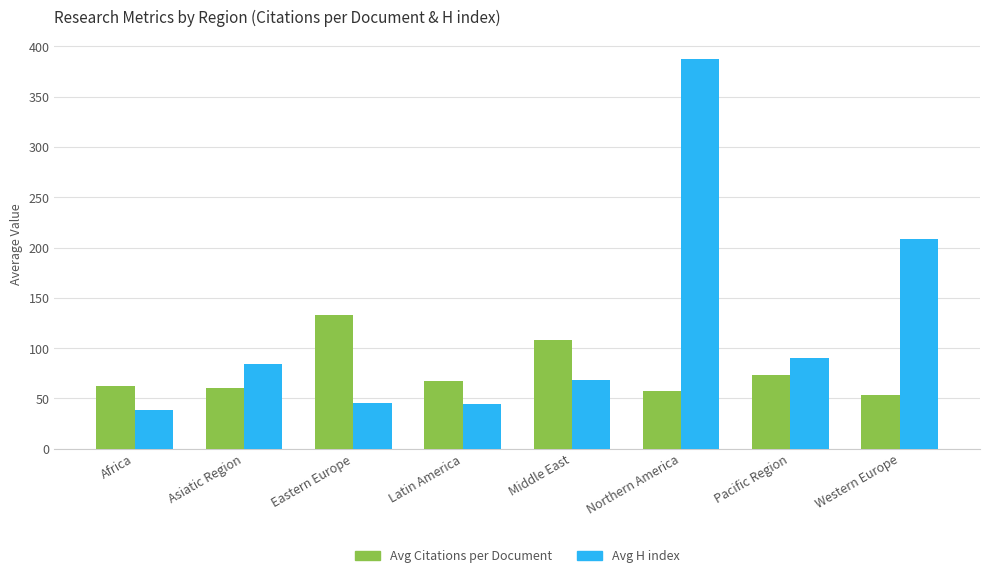

Rank the series by their average value, from lowest to highest.

Avg Citations per Document, Avg H index